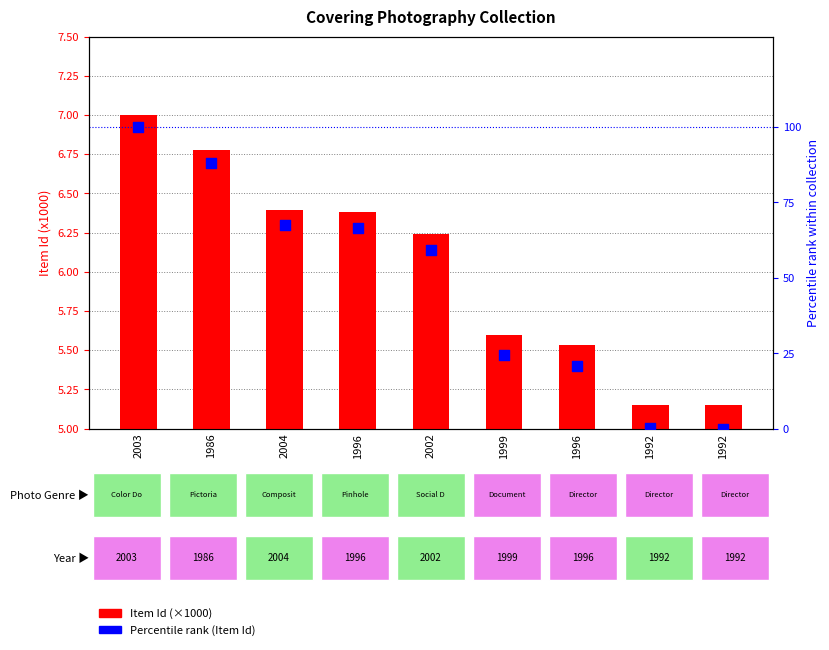

Which series reaches the minimum Y coordinate?

Percentile rank (Item Id)